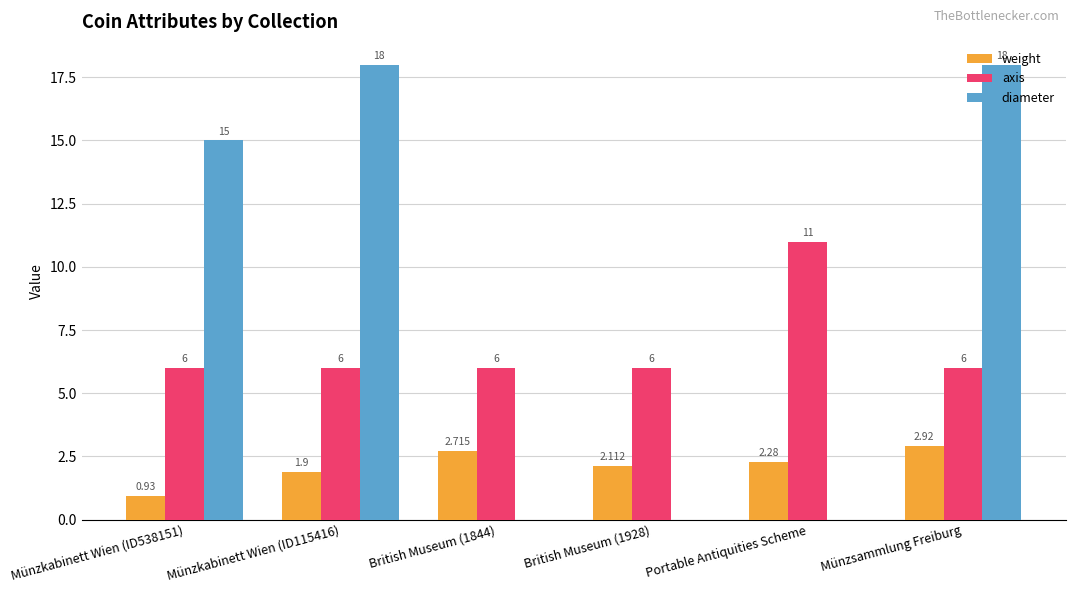

True or false: axis has a value of 4.0 at British Museum (1844).

False